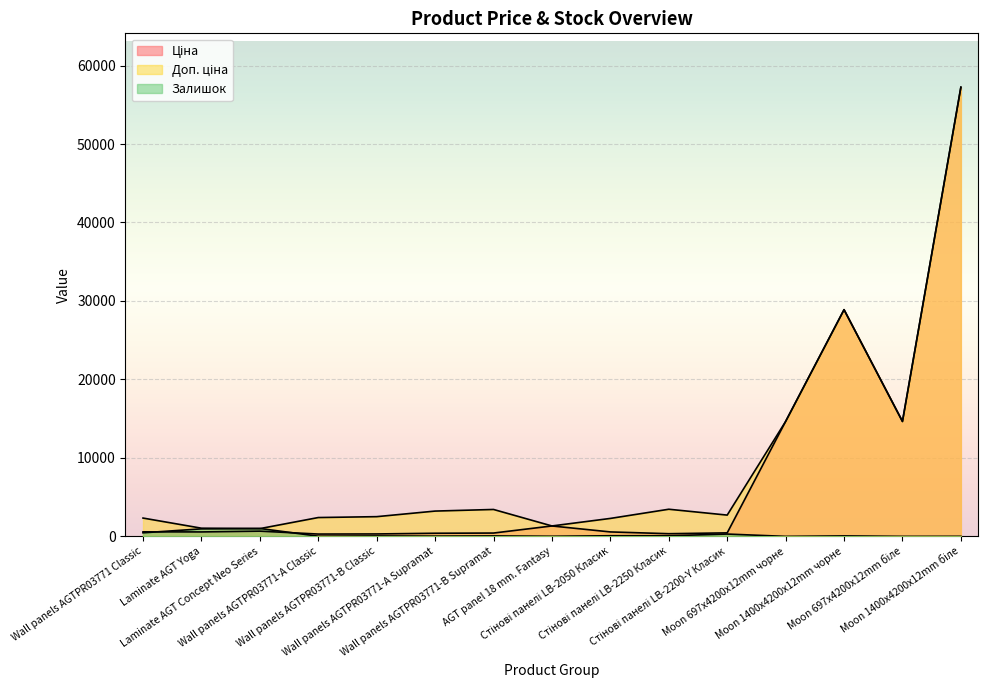

True or false: Залишок and Доп. ціна cross at least once.

True